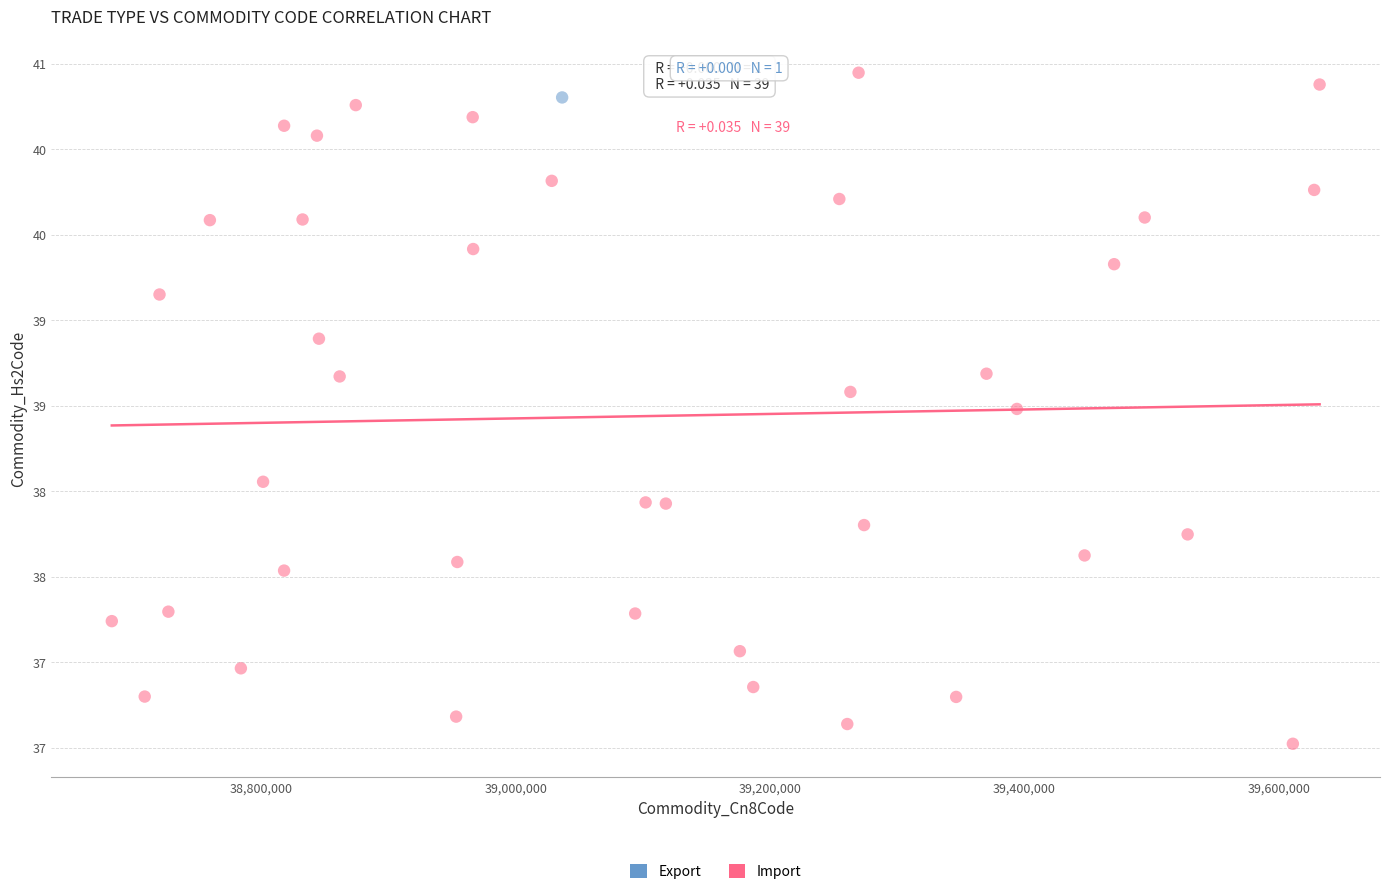

What are all the series names shown in the legend?

Export, Import